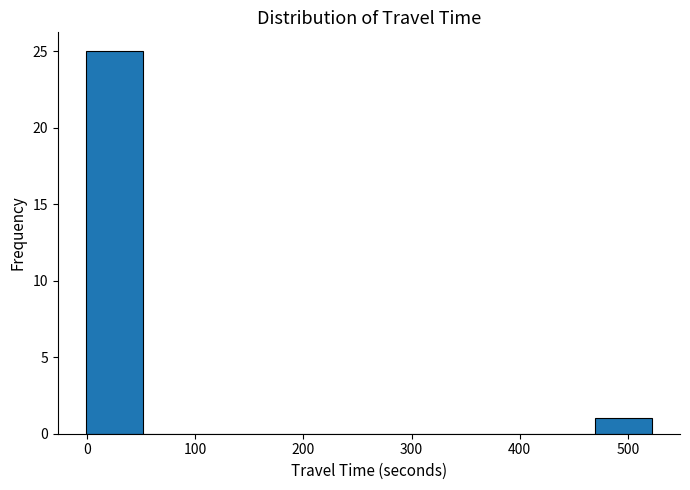

Reading left to right, list every bar in this chart as the range it spans on the x-axis followed by its height. Neither the bar edges nor the heights are printed on the chart, so give them approximately, as read against the axes.

0 to 50: 25
50 to 100: 0
100 to 160: 0
160 to 210: 0
210 to 260: 0
260 to 310: 0
310 to 370: 0
370 to 420: 0
420 to 470: 0
470 to 520: 1